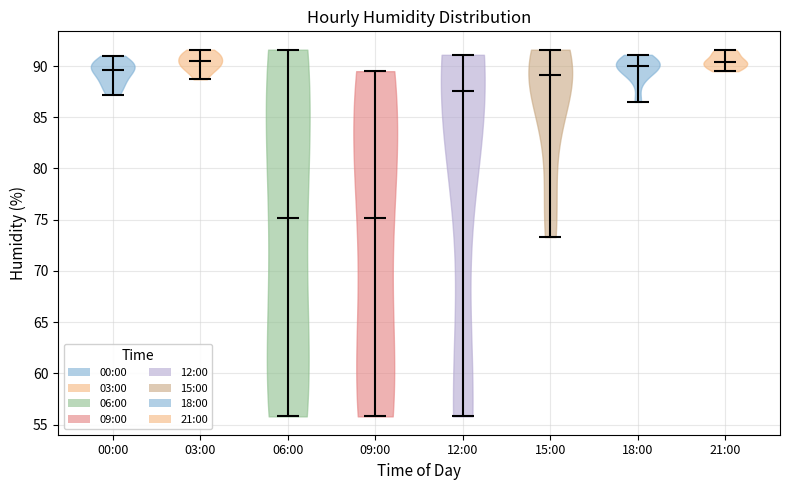

Reading left to right, read every violin against the y-axis: where its median line is, and the lowest and highest points it reaches. The values are not printed on the chart, so give them approximately, as read against the axis.

00:00: median line 89.5, lowest point 87.0, highest point 91.0
03:00: median line 90.5, lowest point 88.5, highest point 91.5
06:00: median line 75.0, lowest point 56.0, highest point 91.5
09:00: median line 75.0, lowest point 56.0, highest point 89.5
12:00: median line 87.5, lowest point 56.0, highest point 91.0
15:00: median line 89.0, lowest point 73.5, highest point 91.5
18:00: median line 90.0, lowest point 86.5, highest point 91.0
21:00: median line 90.5, lowest point 89.5, highest point 91.5